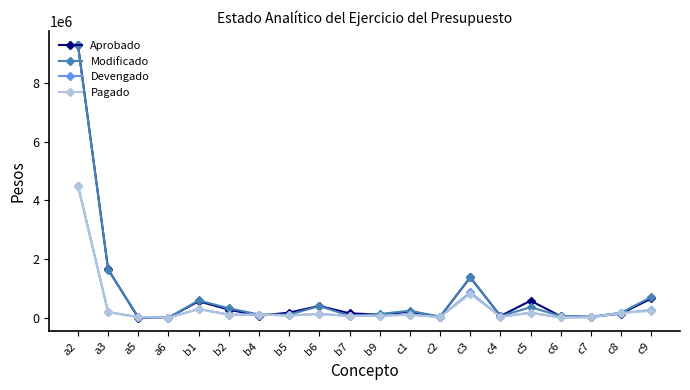

Which series has the widest spread of values?

Aprobado